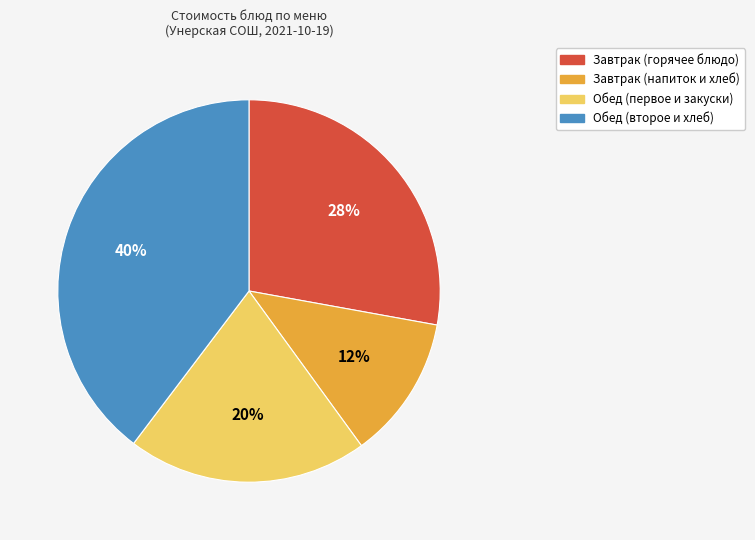

Which has a higher value, Завтрак (горячее блюдо) or Завтрак (напиток и хлеб)?

Завтрак (горячее блюдо)